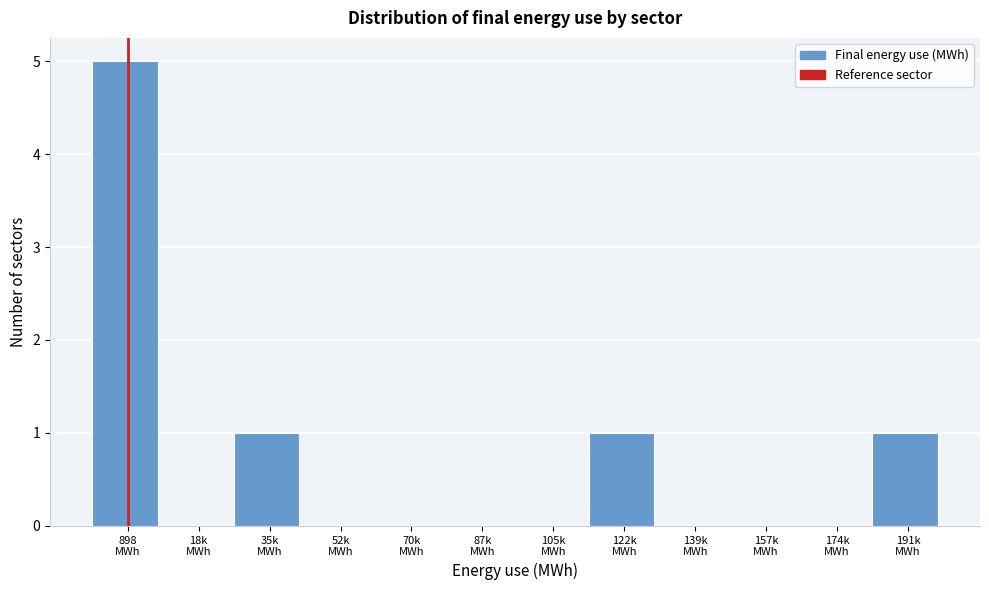

What is the sum of all values?

8